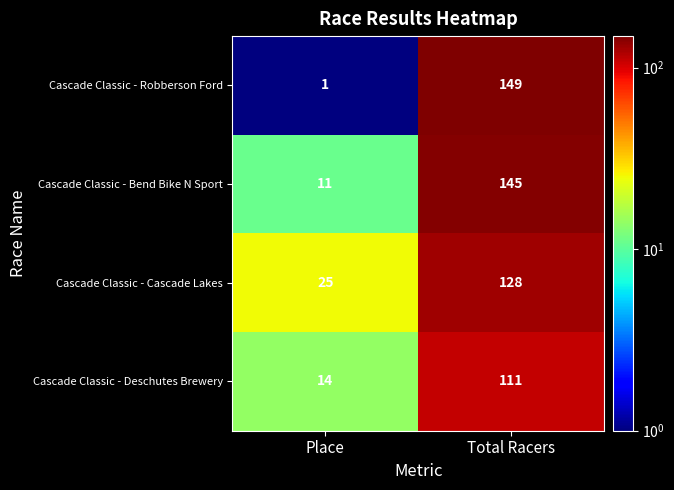

The value of Cascade Classic - Cascade Lakes at Place is 25. True or false?

True